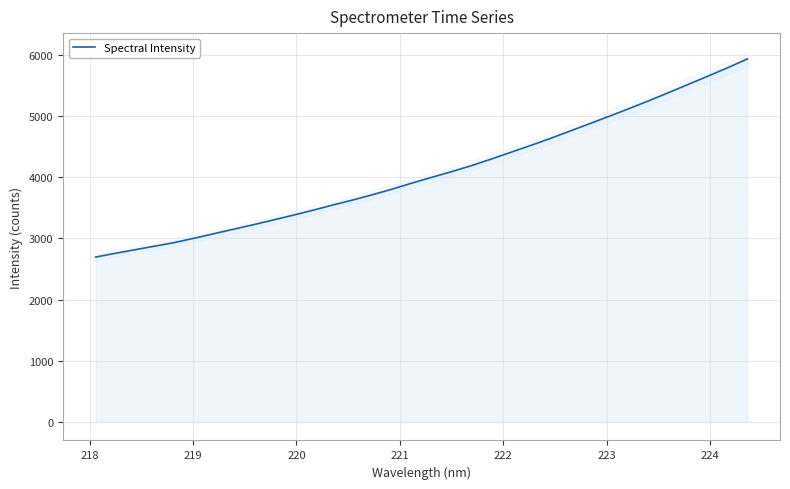

Reading left to right, extract all data points from this chart.

2694.8	2756.5	2815.2	2873.5	2933.0	3003.5	3077.9	3151.2	3224.8	3301.7	3379.8	3460.2	3545.3	3626.2	3712.7	3804.8	3902.8	3997.1	4089.3	4186.7	4293.8	4405.1	4515.8	4631.6	4752.4	4873.3	4995.6	5120.6	5248.2	5381.1	5515.4	5651.4	5787.9	5932.3